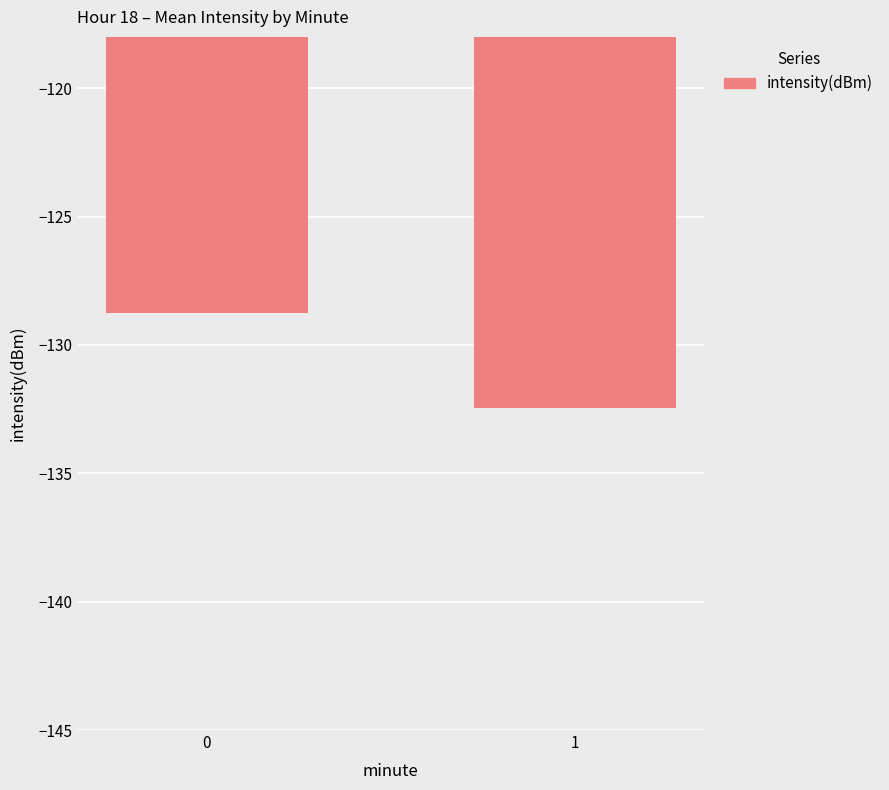

Reading left to right, what are all the values shown in this chart?

-128.8	-132.5